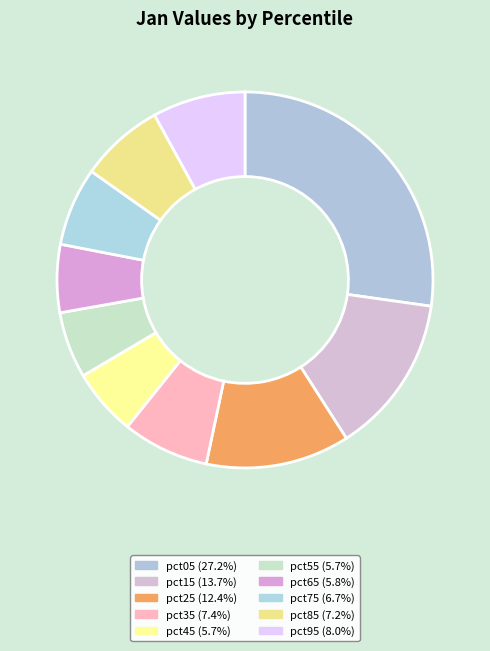

How many segments does this pie chart have?

10